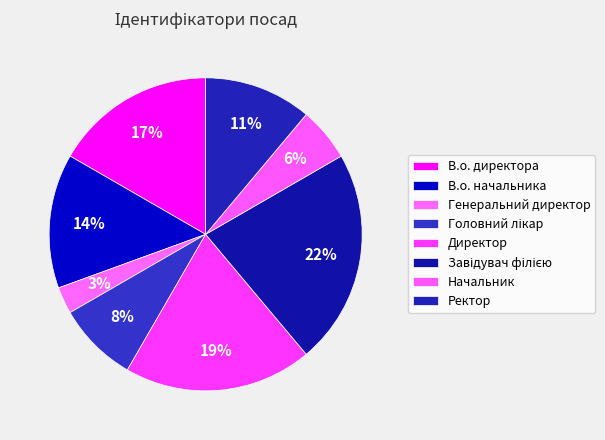

True or false: В.о. директора accounts for 17% of the total.

True